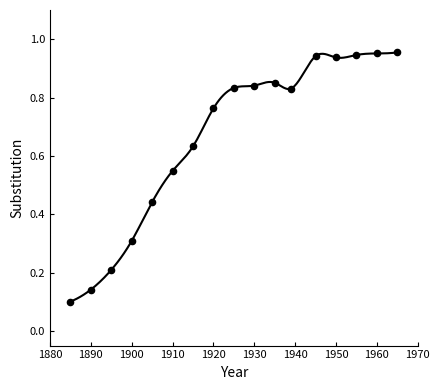

What is the range of X values (max minus min)?

80.0